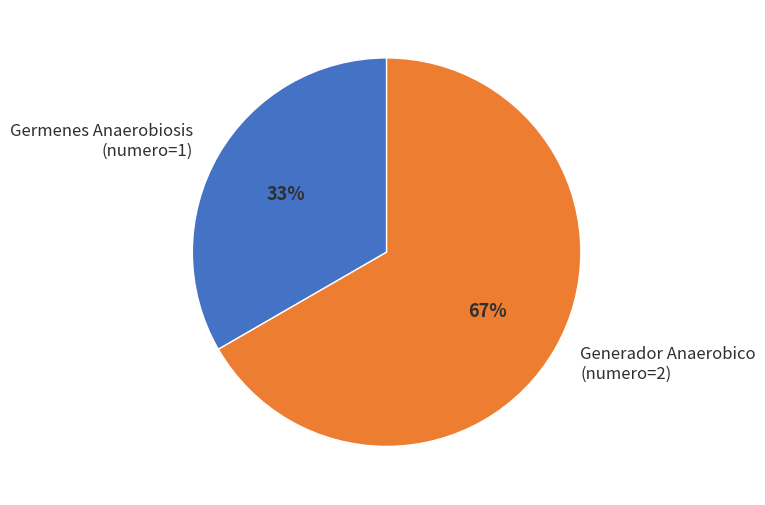

Which has a higher value, Generador Anaerobico (numero=2) or Germenes Anaerobiosis (numero=1)?

Generador Anaerobico (numero=2)